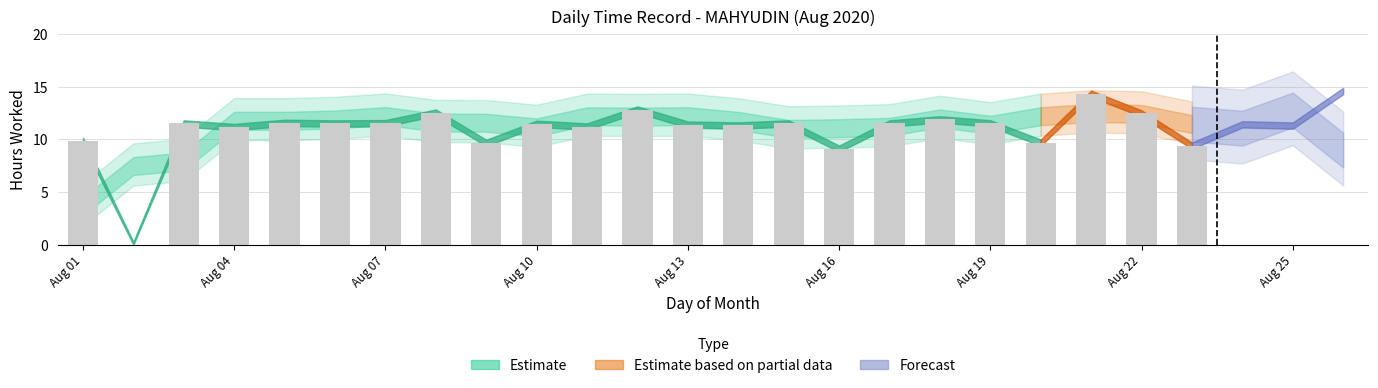

How many values exceed 11?

20